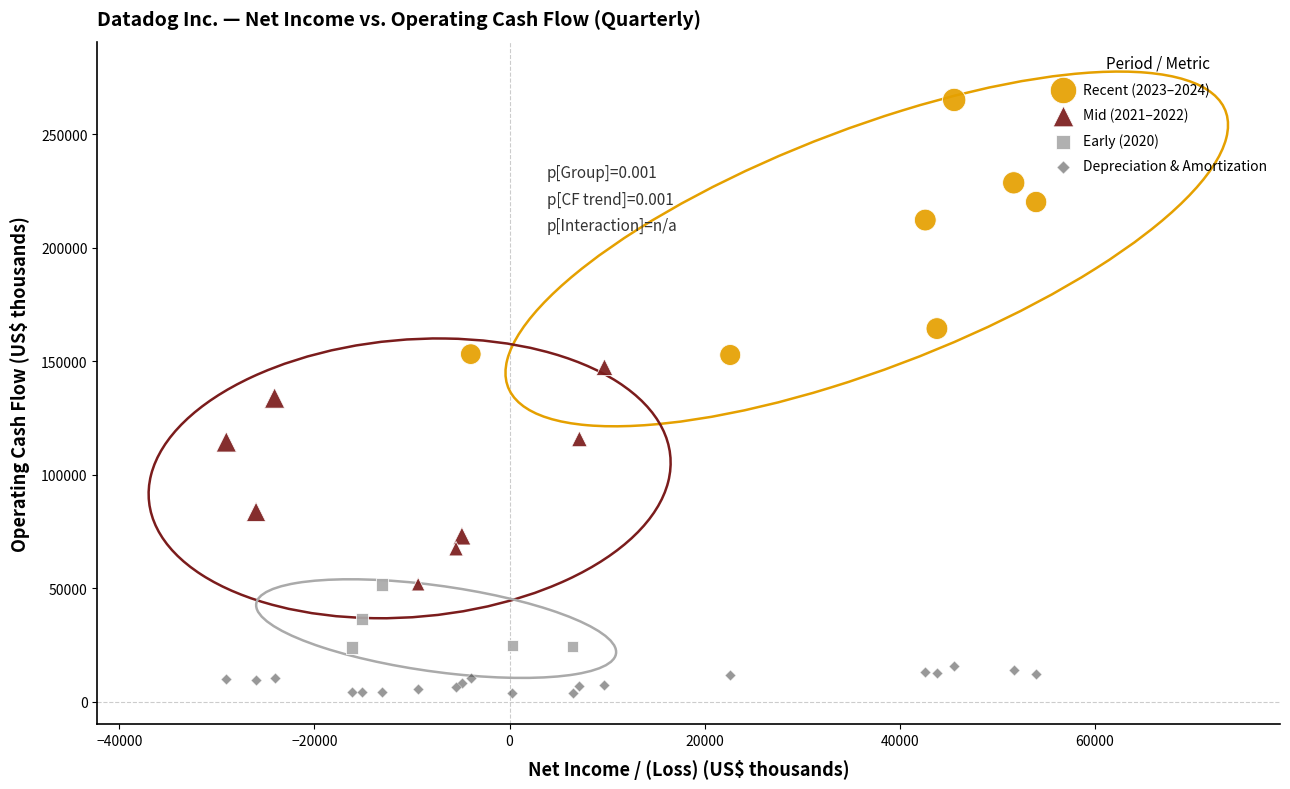

What are all the series names shown in the legend?

Recent (2023–2024), Mid (2021–2022), Early (2020), Depreciation & Amortization